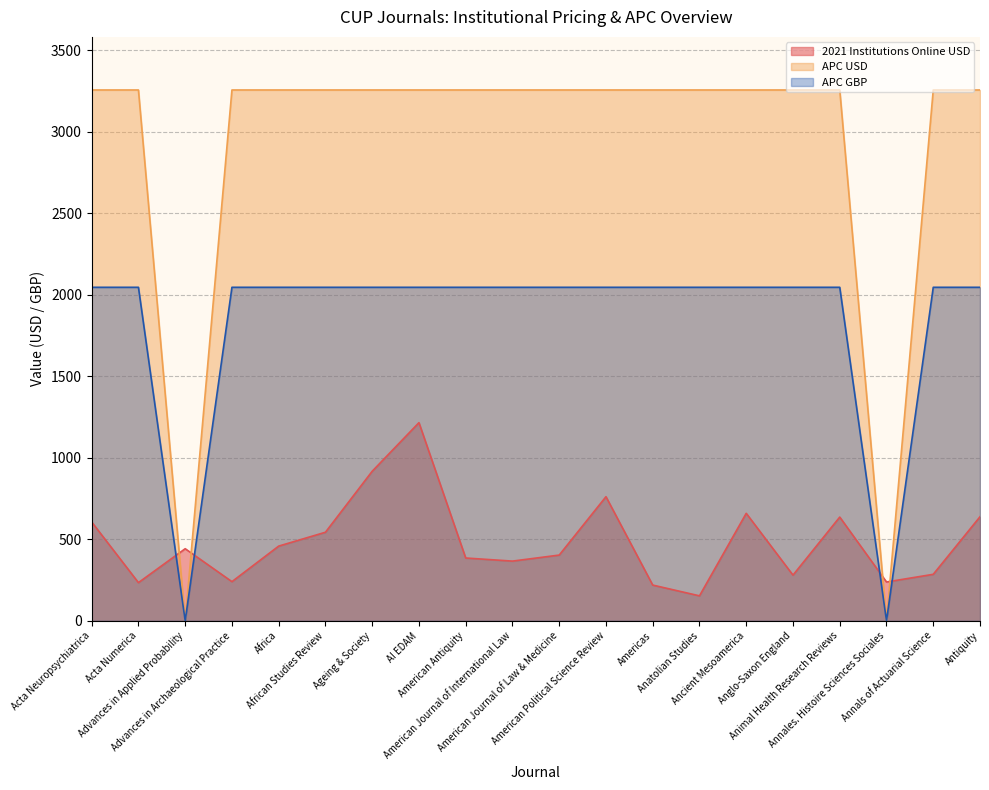

What are all the series names shown in the legend?

2021 Institutions Online USD, APC USD, APC GBP